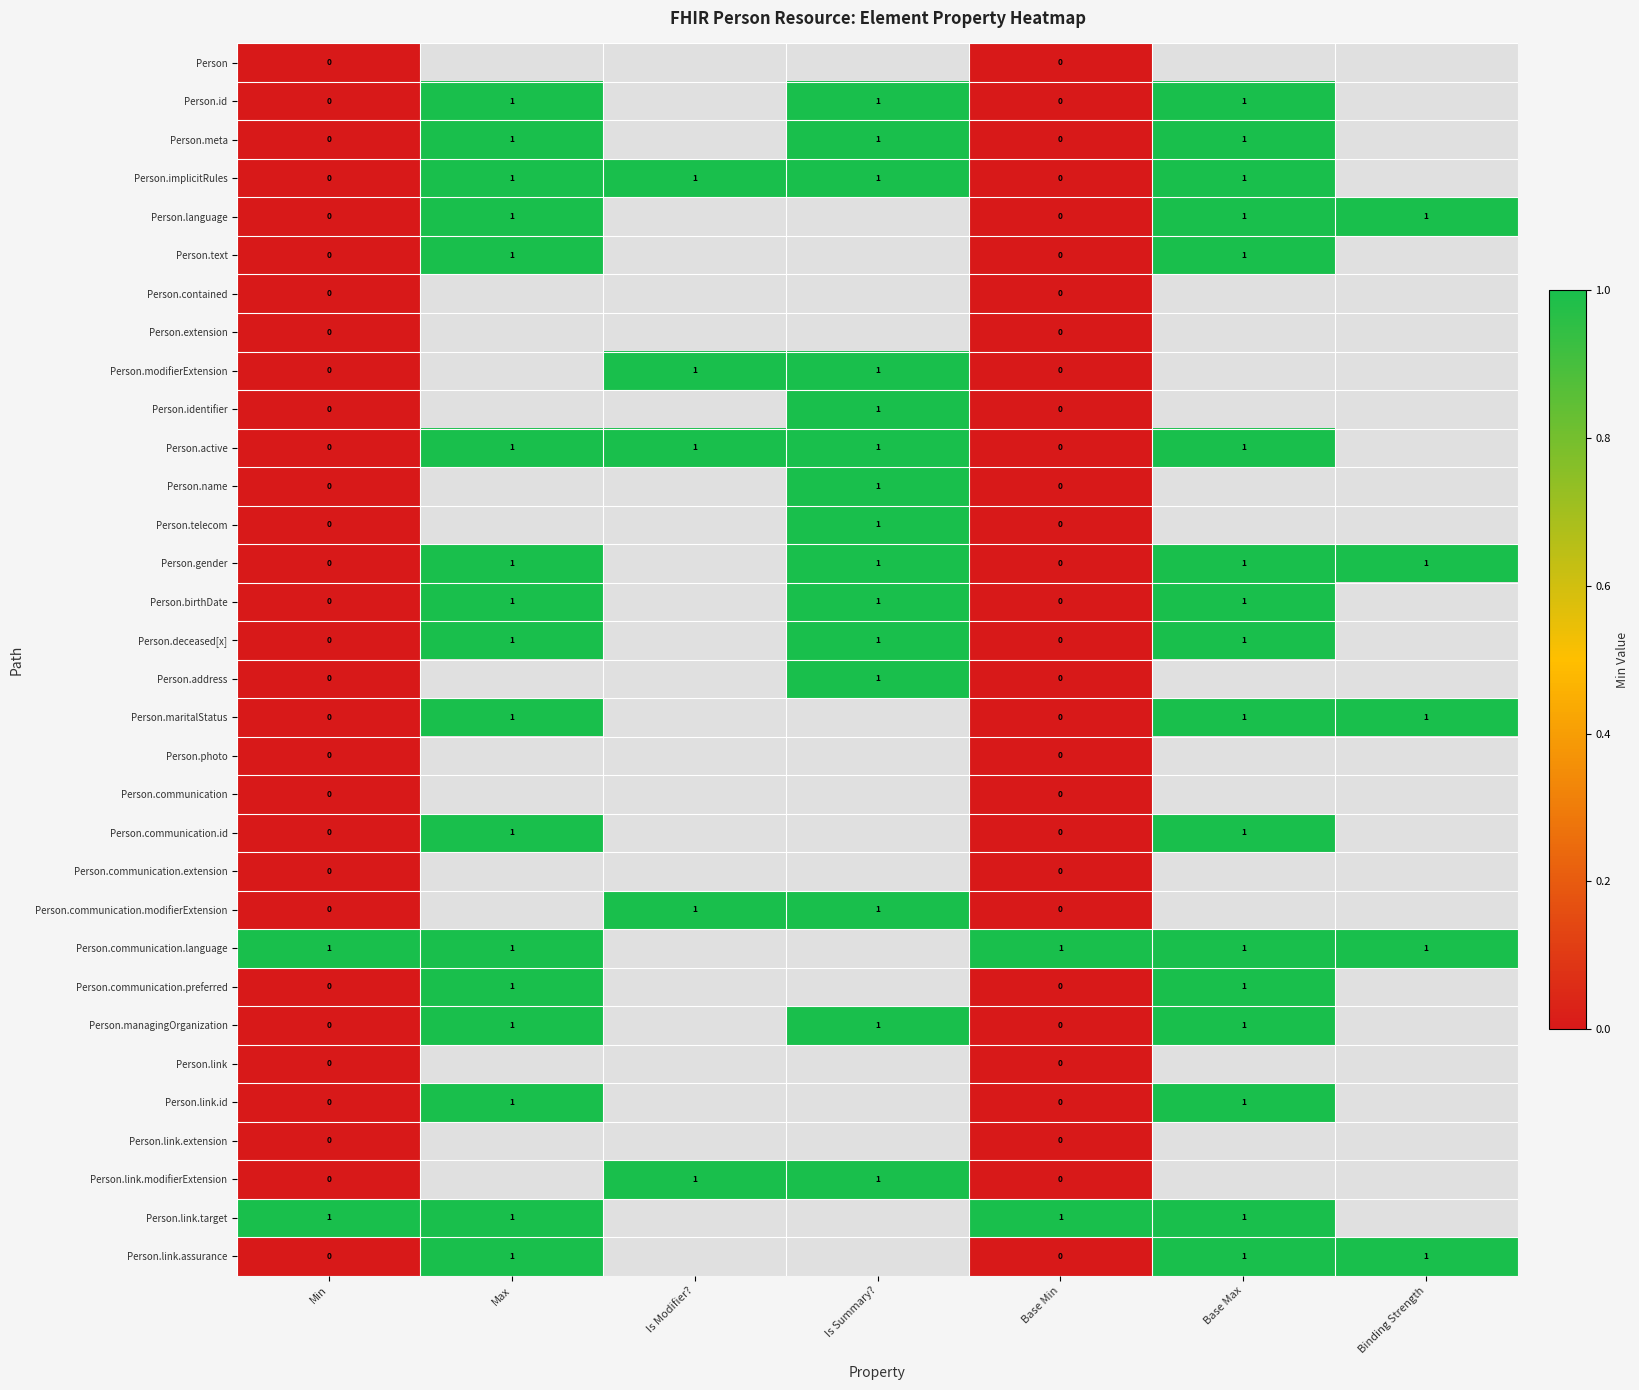

The Person.link.modifierExtension series shows 1 at Is Summary?. True or false?

True